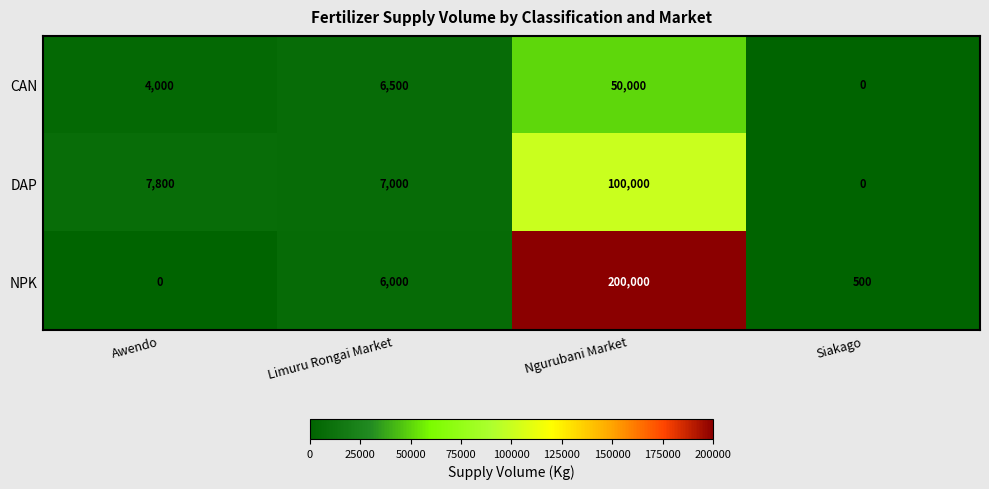

Reading right to left, what are all the values shown in this chart?

CAN: Siakago=0	Ngurubani Market=50000	Limuru Rongai Market=6500	Awendo=4000
DAP: Siakago=0	Ngurubani Market=100000	Limuru Rongai Market=7000	Awendo=7800
NPK: Siakago=500	Ngurubani Market=200000	Limuru Rongai Market=6000	Awendo=0